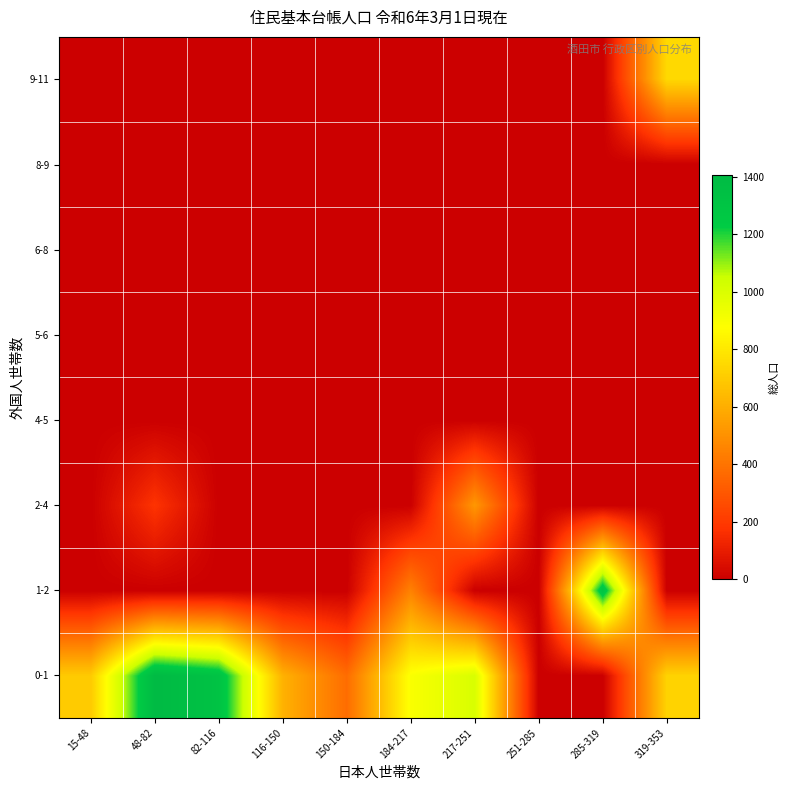

What is the total value across all series at 184-217?

1341